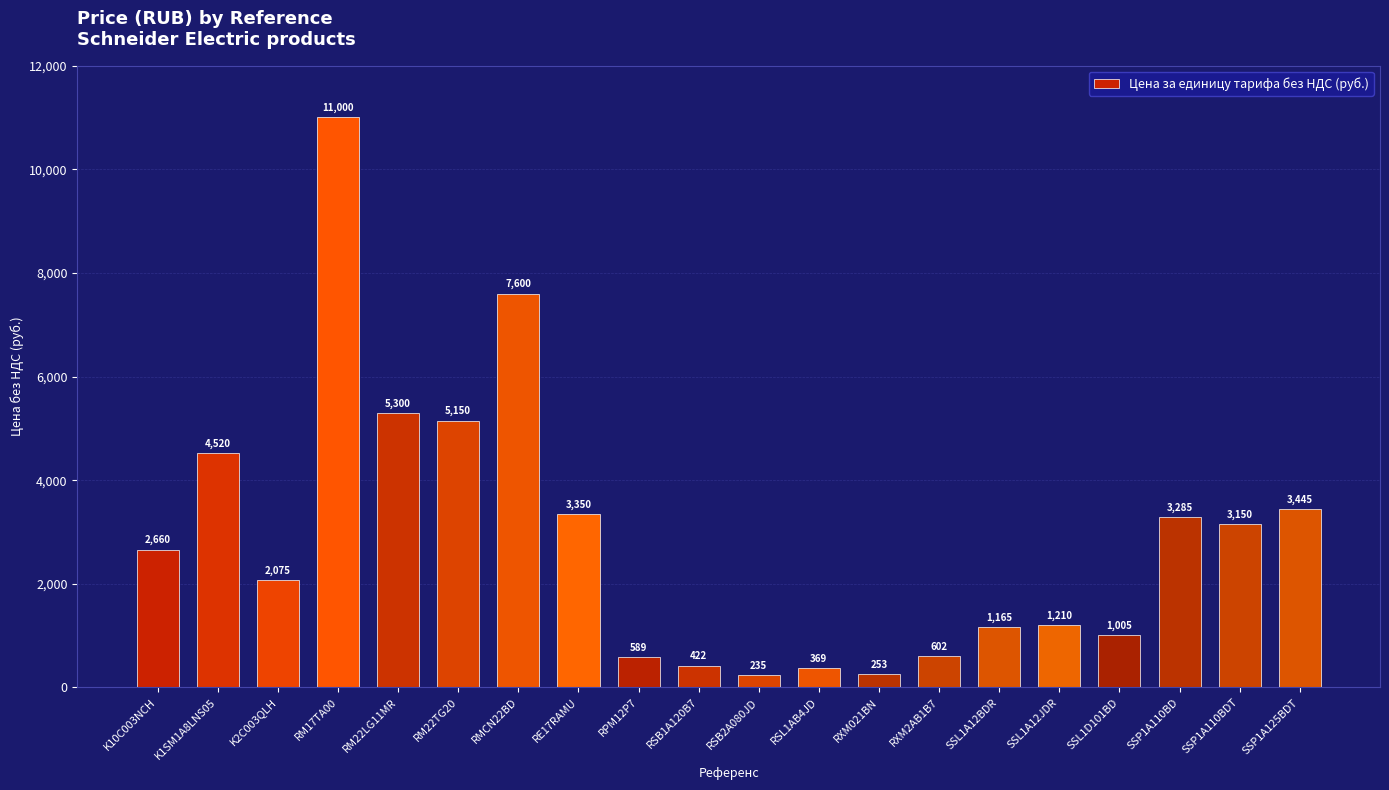

Between RM22TG20 and RM17TA00, which is larger?

RM17TA00